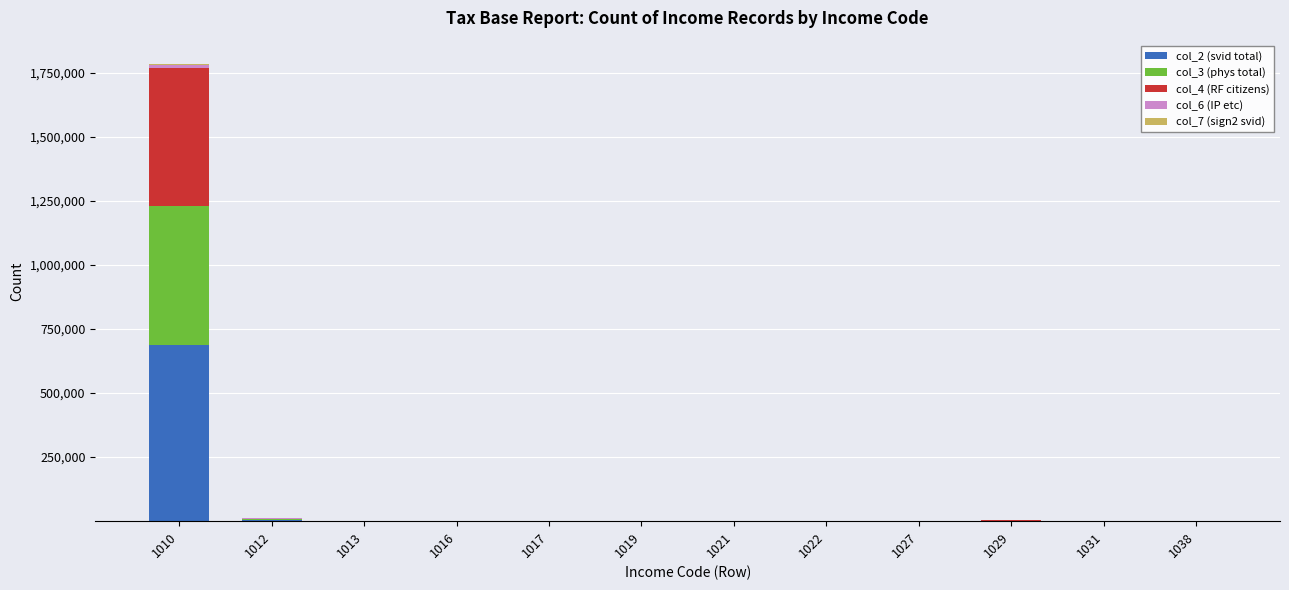

What is the maximum value for col_2 (svid total)?

685685